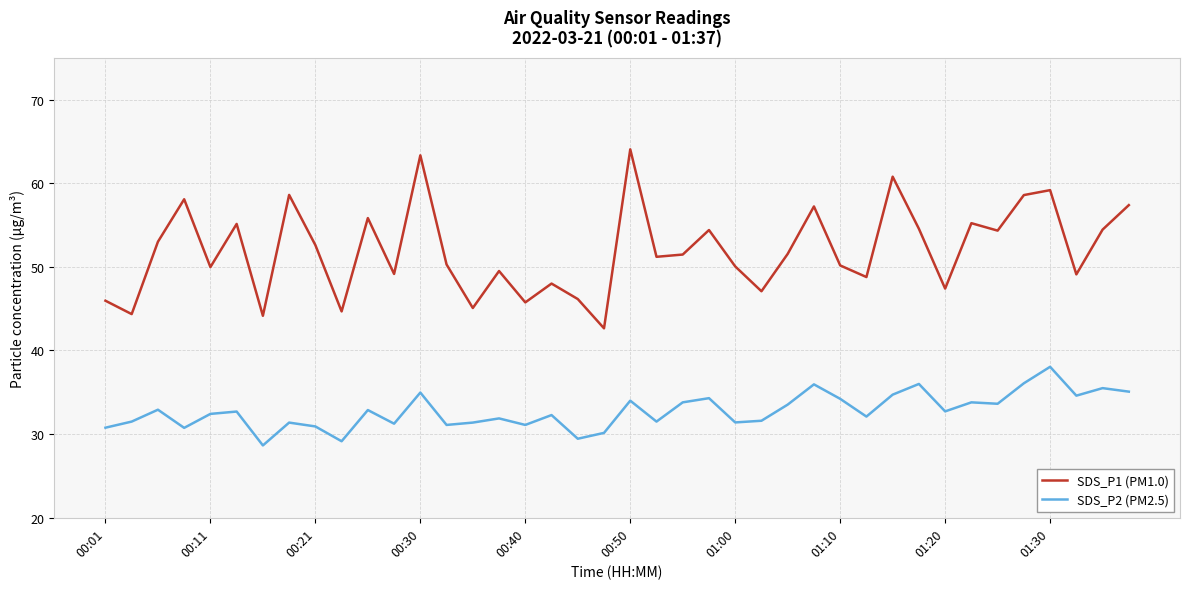

Rank the series by their average value, from highest to lowest.

SDS_P1 (PM1.0), SDS_P2 (PM2.5)